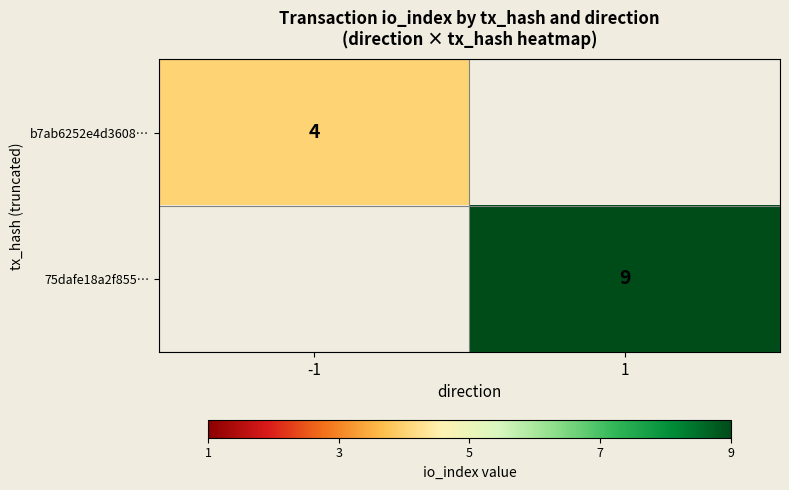

The 75dafe18a2f855… series shows 9 at 1. True or false?

True